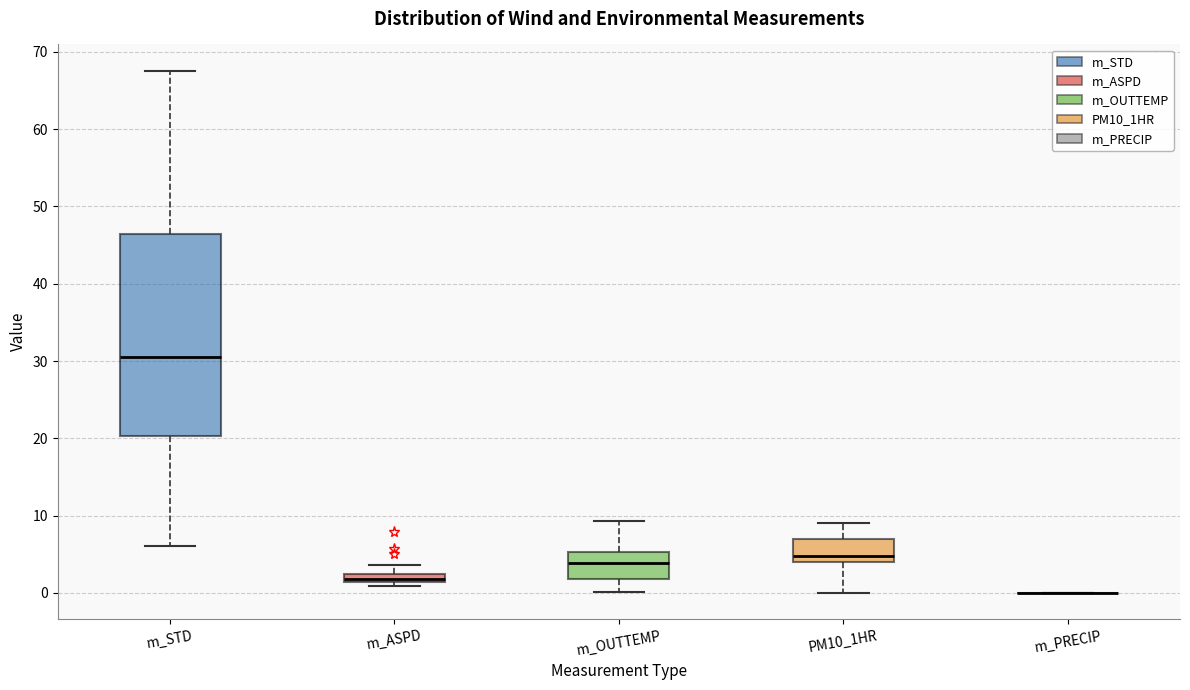

Where does the median line of the box for m_OUTTEMP sit on the y-axis? The values are not printed on the chart, so give them approximately, as read against the axis.

4